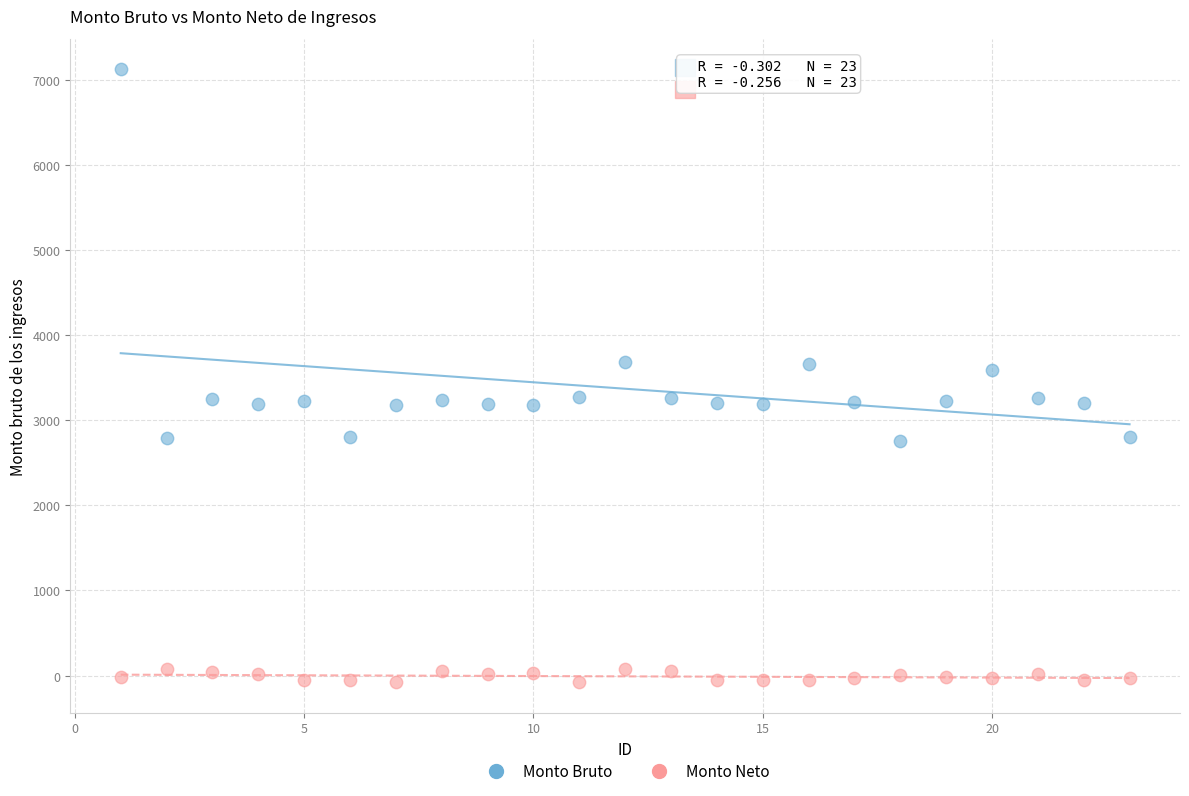

Across all data points, what is the range of X values (max minus min)?

22.0